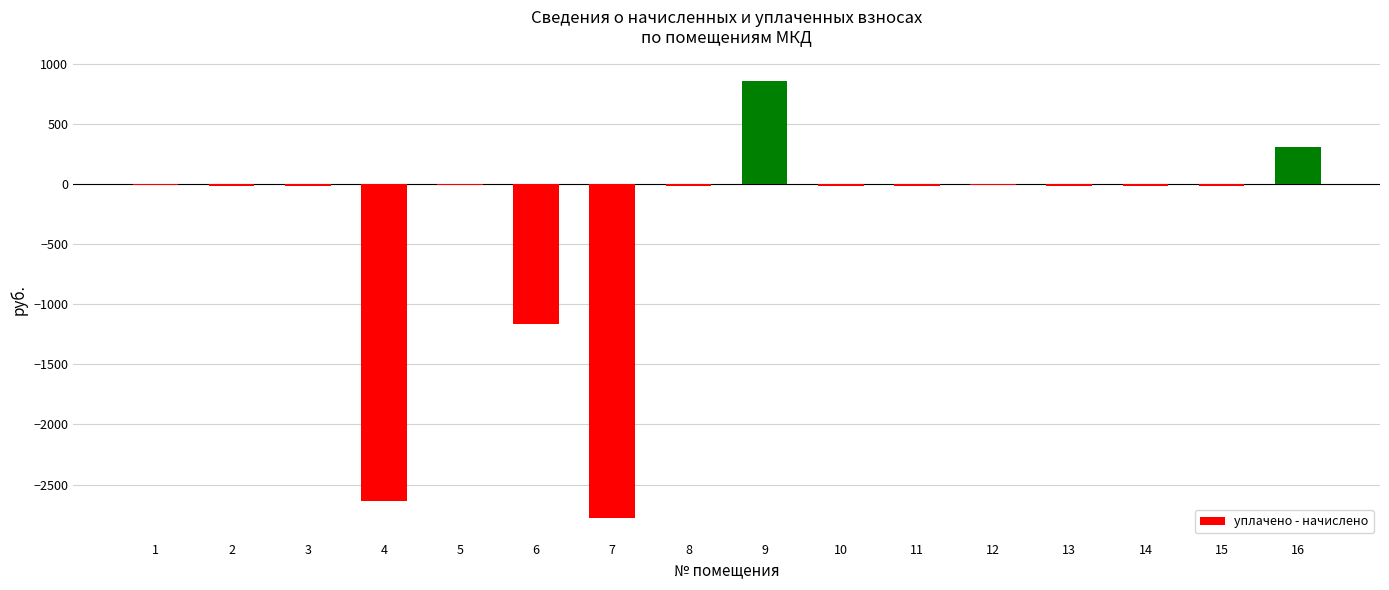

What is the sum of the values at 3 and 5?

-29.5